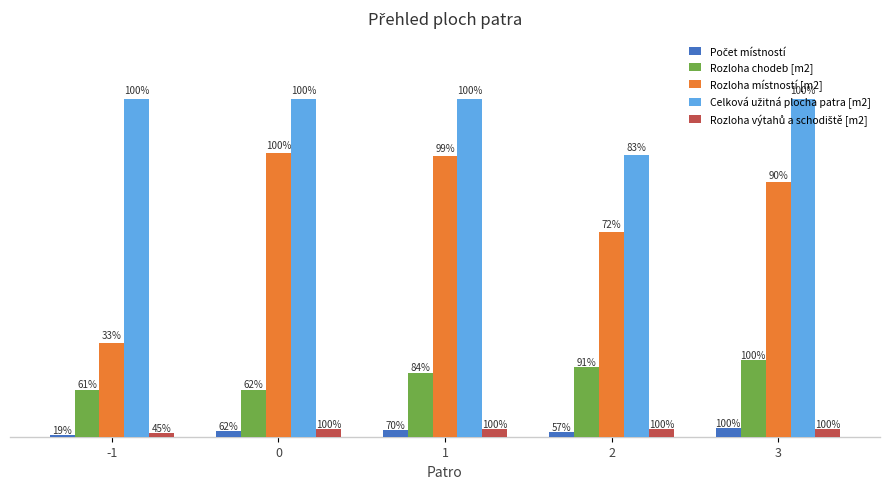

Does the chart contain stacked bars?

No